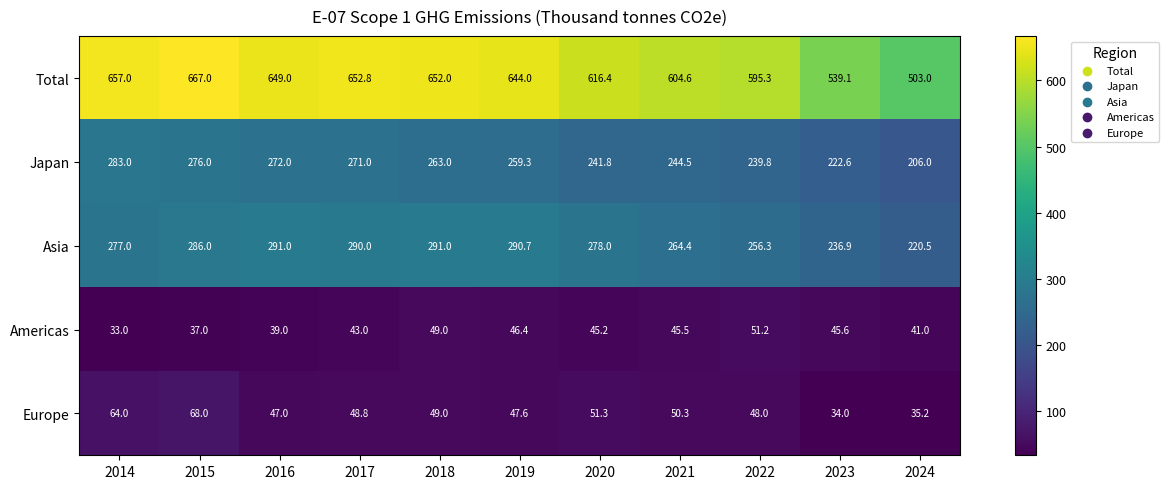

Which label corresponds to the largest value in the chart?

2015